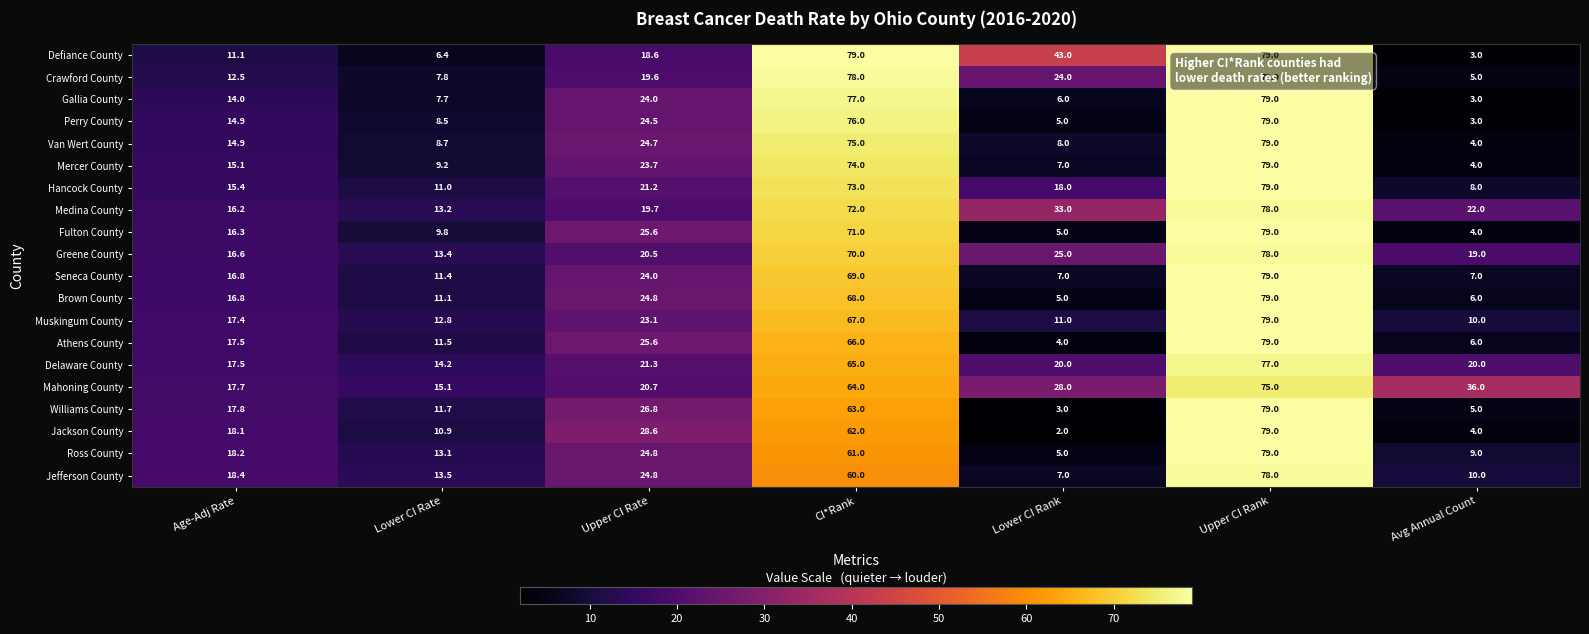

Which label corresponds to the smallest value in the chart?

Lower CI Rank